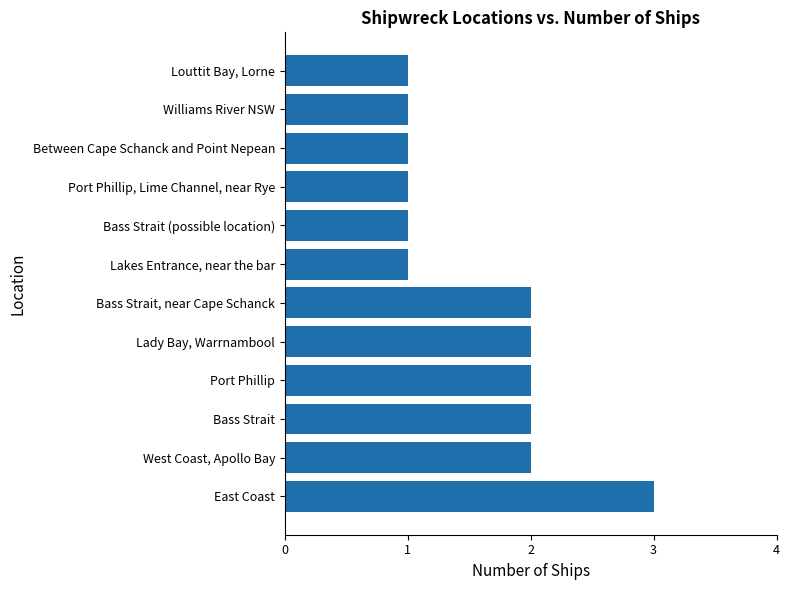

What is the sum of all values?

19